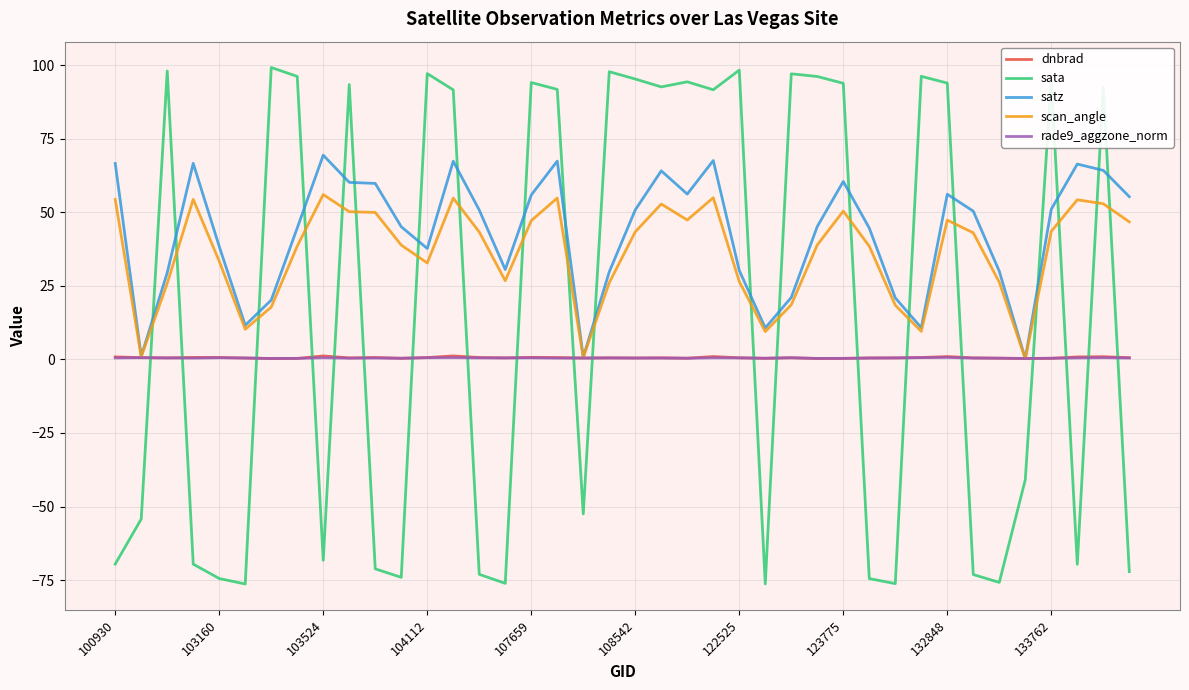

Which series has the widest spread of values?

sata